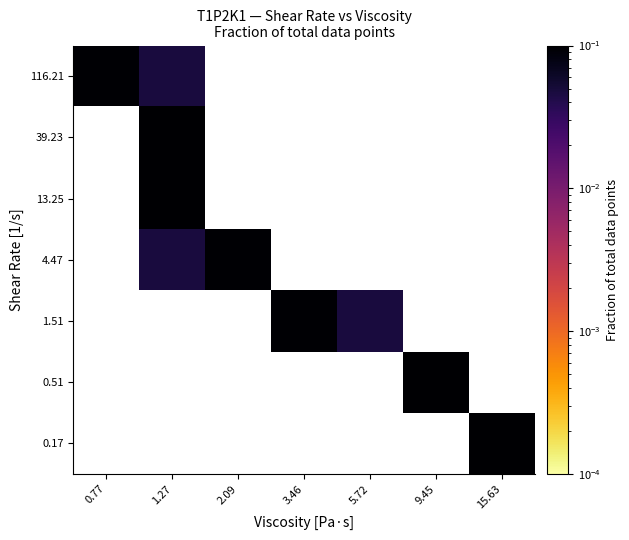

Between 5.72 and 0.77, which is larger?

0.77